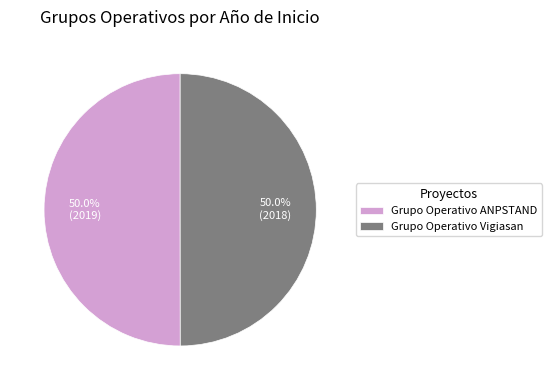

Approximately how many times larger is the value at Grupo Operativo Vigiasan compared to Grupo Operativo ANPSTAND?

1.0